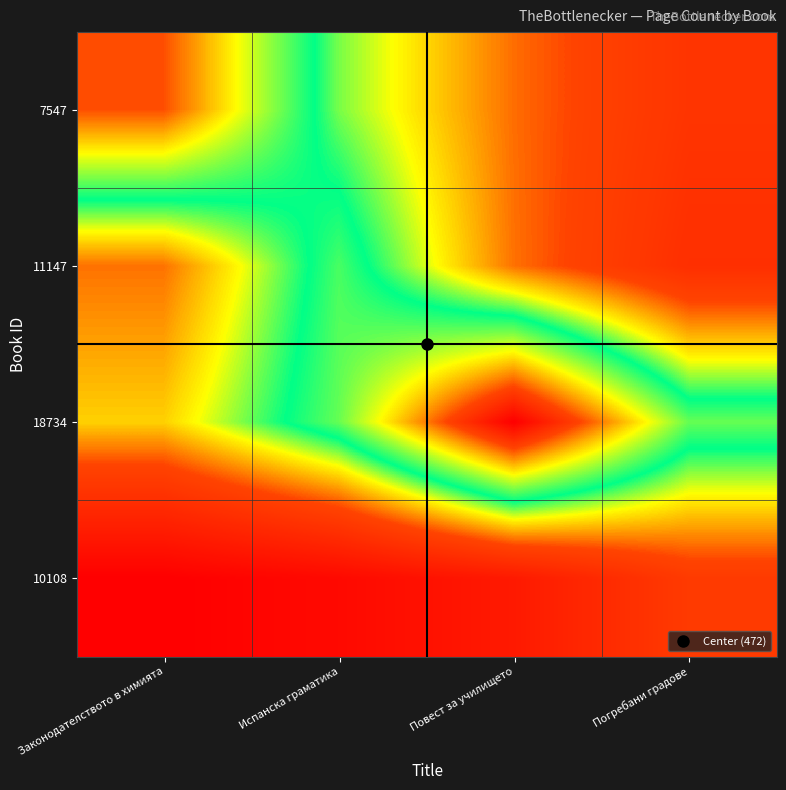

What is the maximum value shown in the chart?

472.0